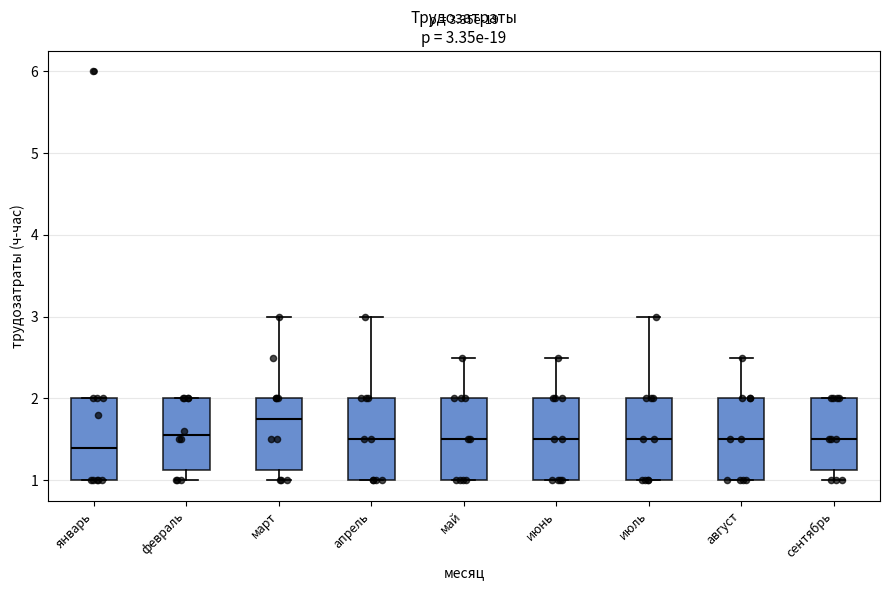

Which box has the highest median line?

март